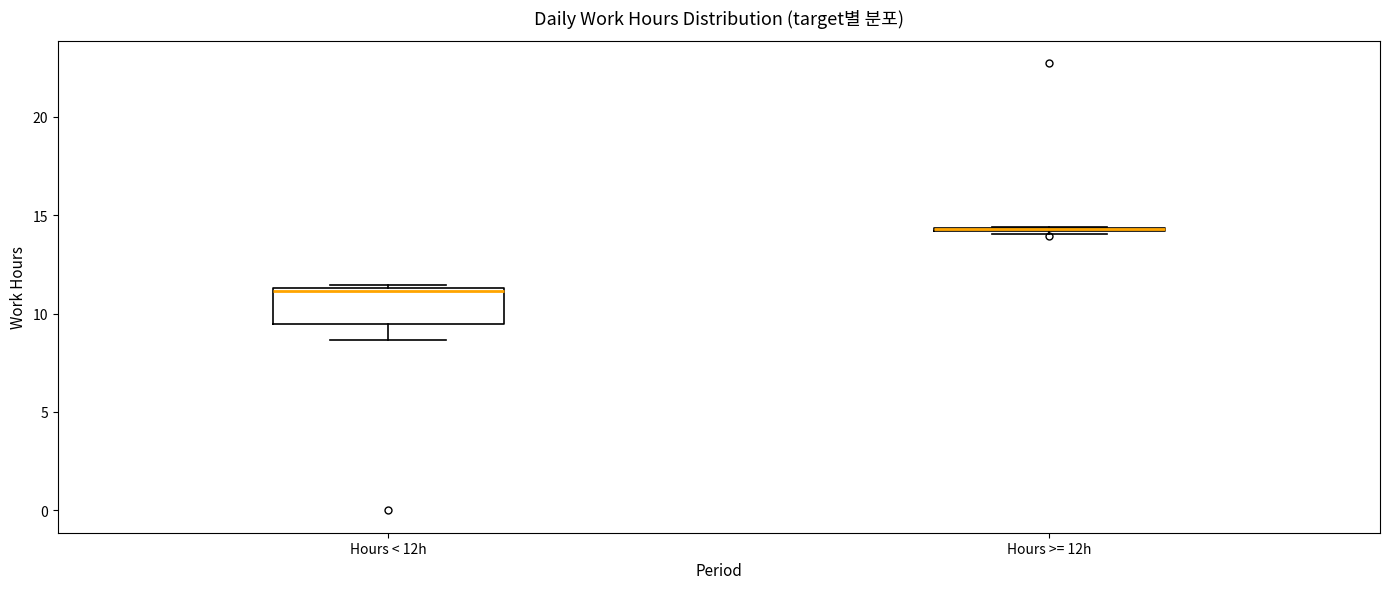

Where is the lower edge of the box for Hours < 12h on the y-axis? The values are not printed on the chart, so give them approximately, as read against the axis.

9.5